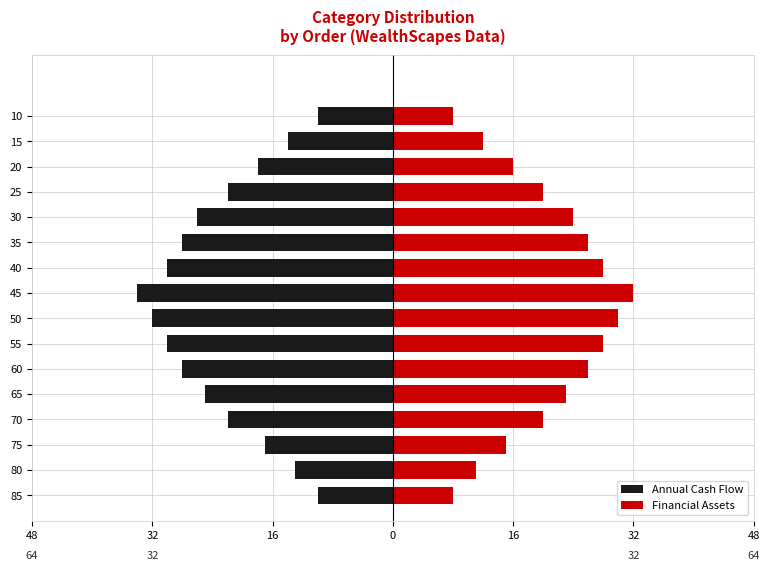

What is the average value of the Financial Assets series?

20